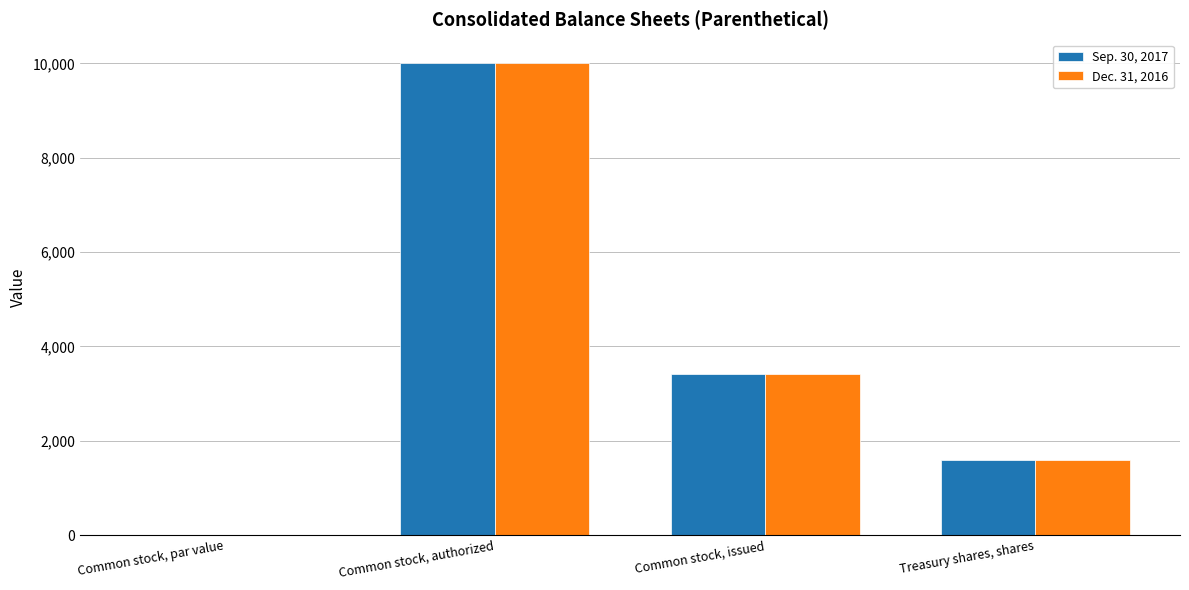

What is the sum of the Dec. 31, 2016 values at Common stock, issued and Treasury shares, shares?

5016.0